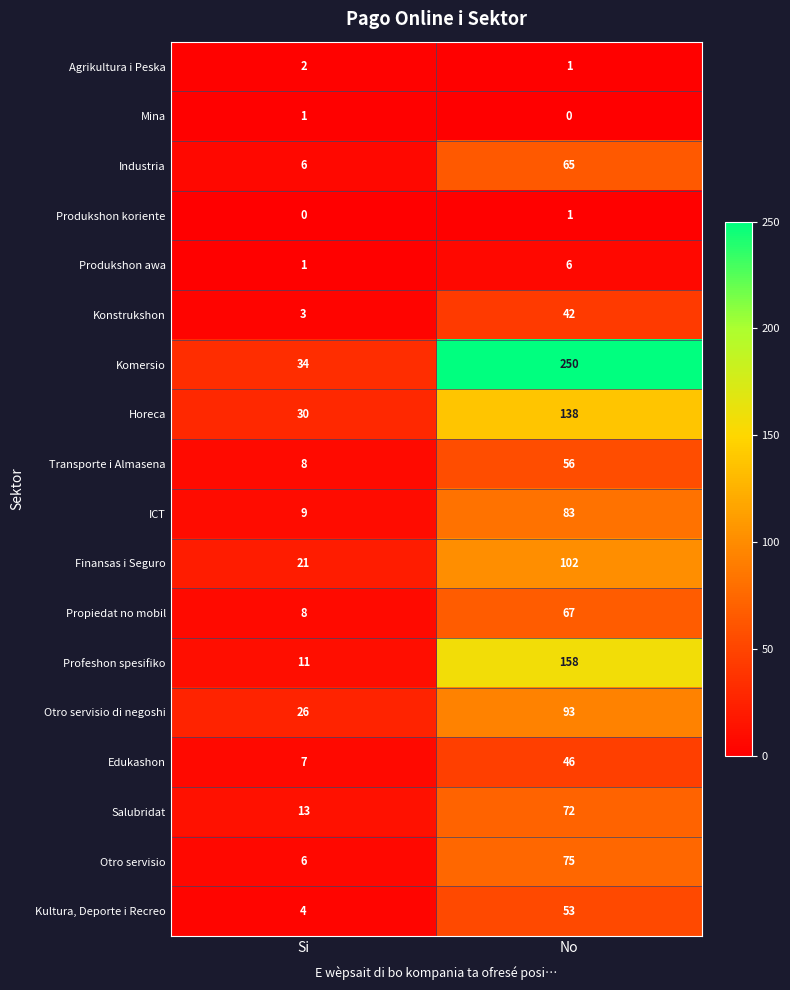

Where is Salubridat nearest to the value 42?

Si